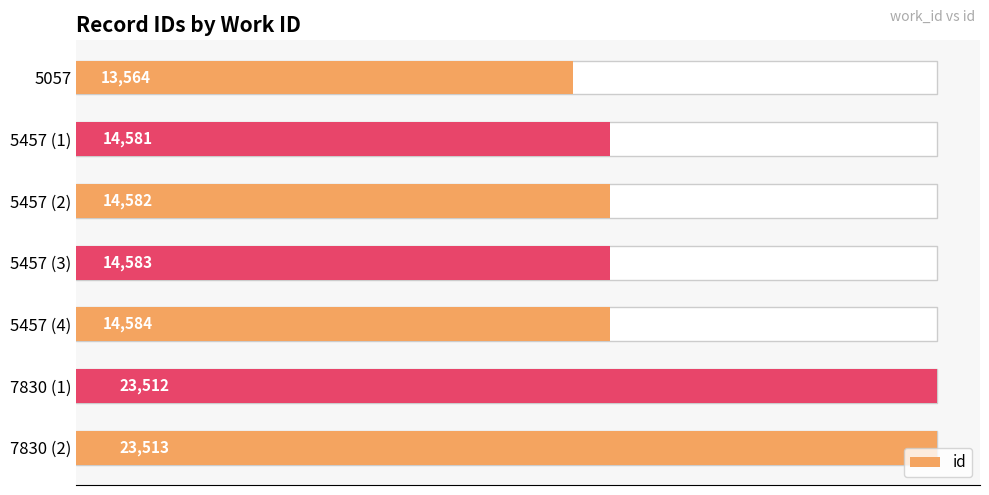

What is the value of the 4th bar from the left?

14583